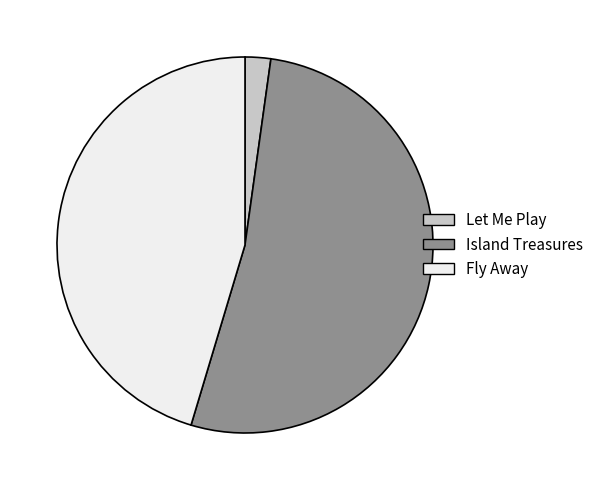

What is the ratio of the value at Fly Away to the value at Let Me Play?

20.6